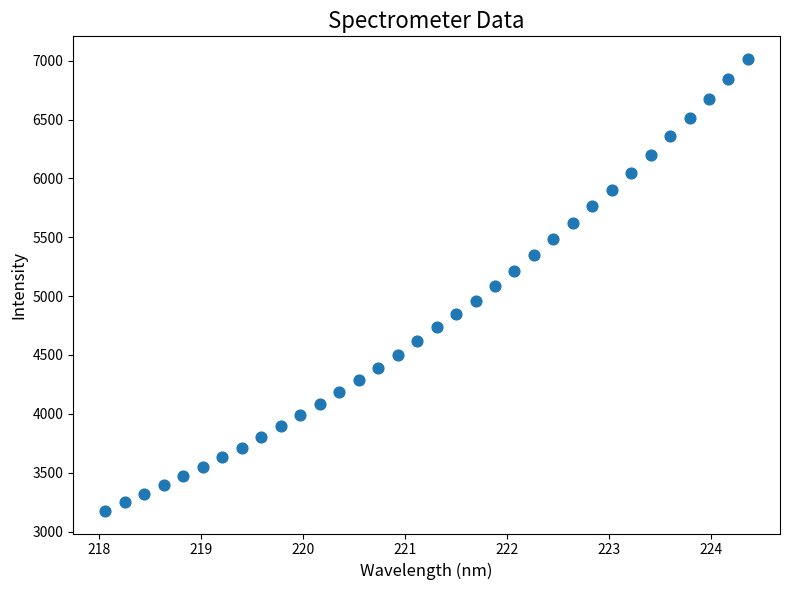

What is the range of Y values (max minus min)?

3839.7